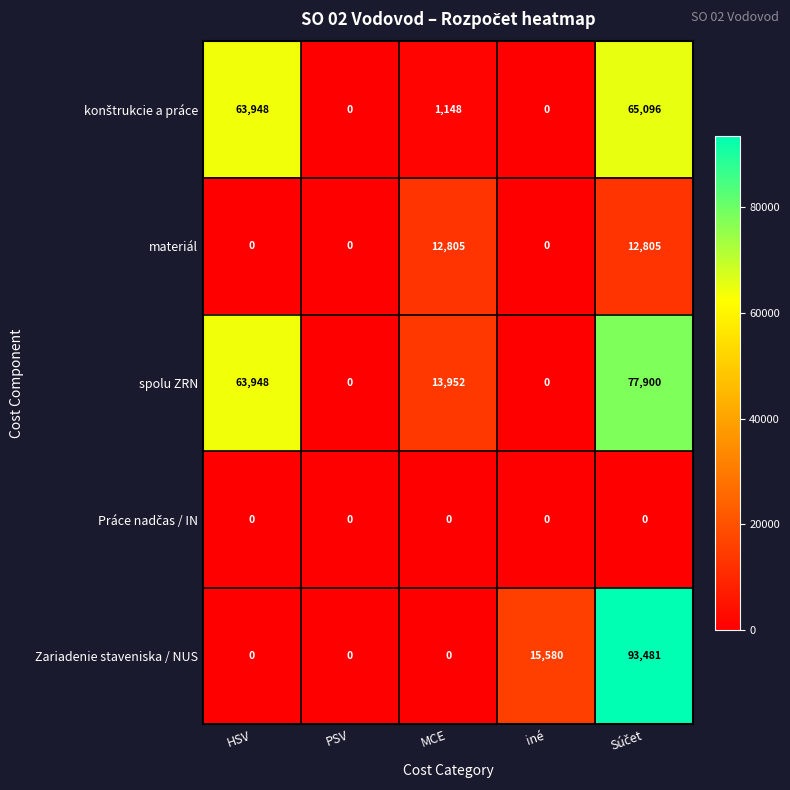

What is the greatest value displayed?

93481